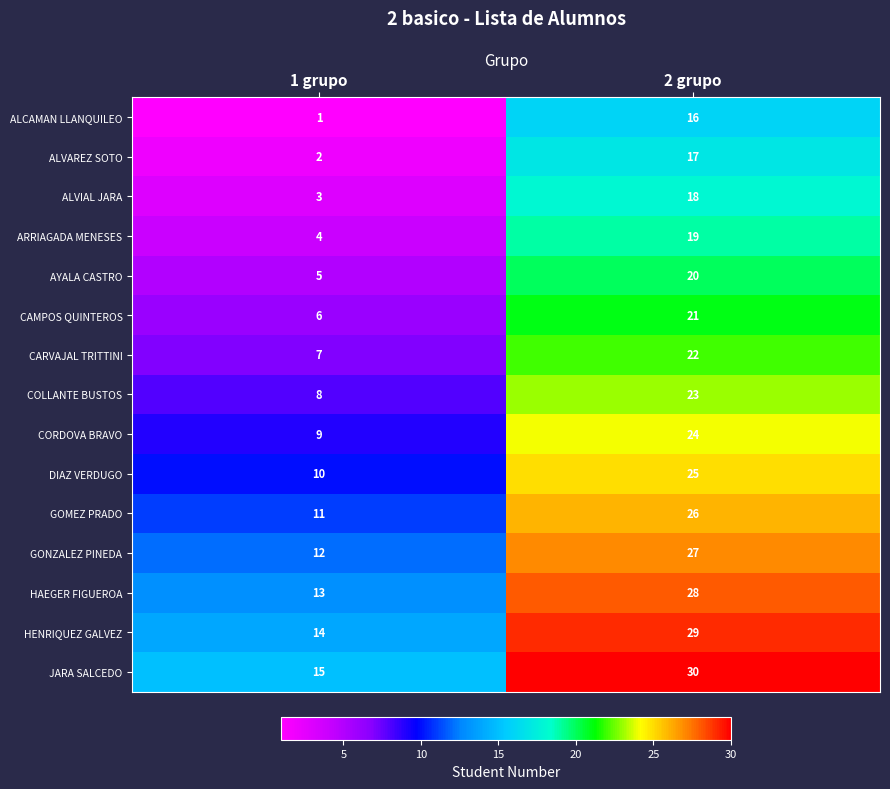

What is the difference between the highest and lowest values at 1 grupo?

14